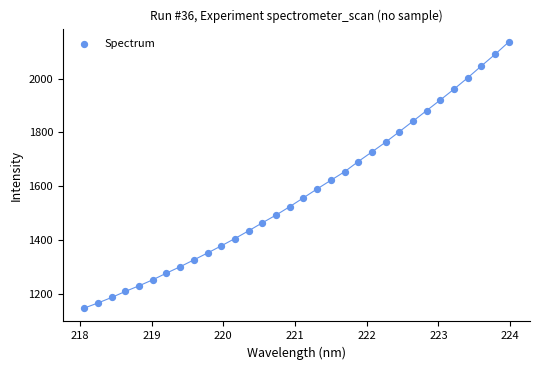

What is the range of X values (max minus min)?

5.9